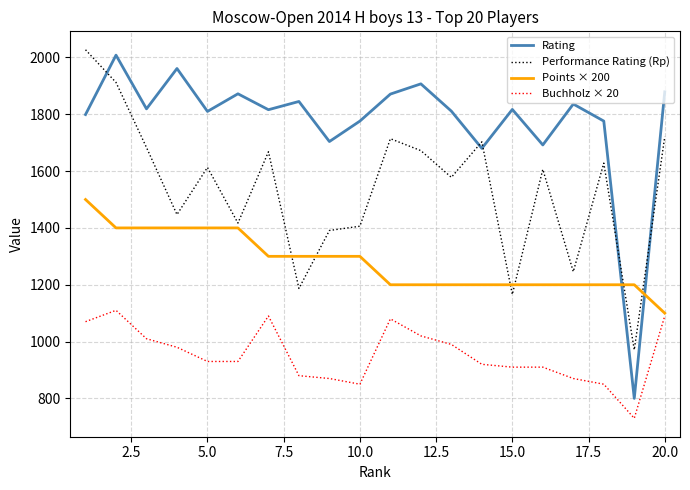

Which series has the widest spread of values?

Rating